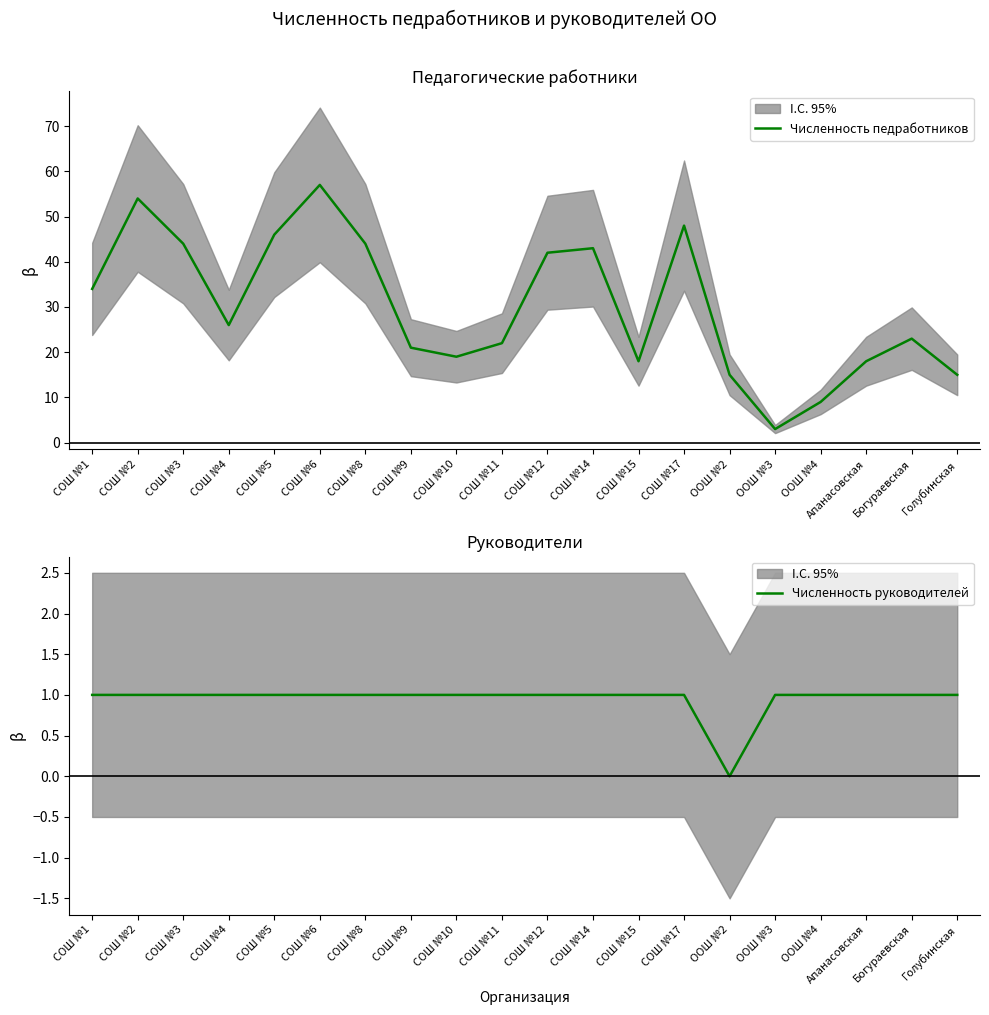

Does the chart have visible grid lines?

No